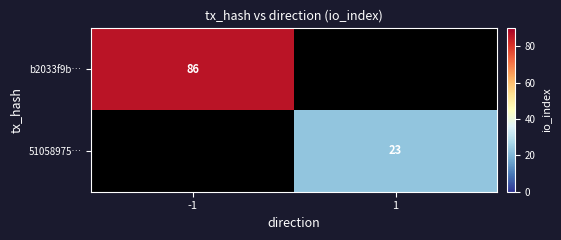

Count the number of data series in this chart.

2